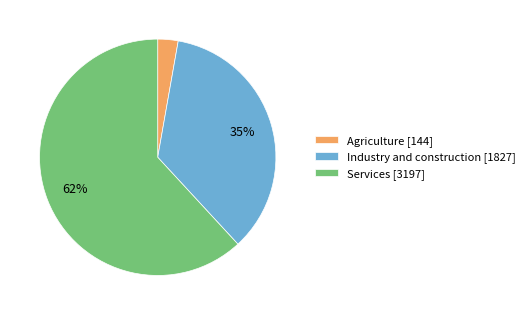

Which has a higher value, Agriculture [144] or Industry and construction [1827]?

Industry and construction [1827]